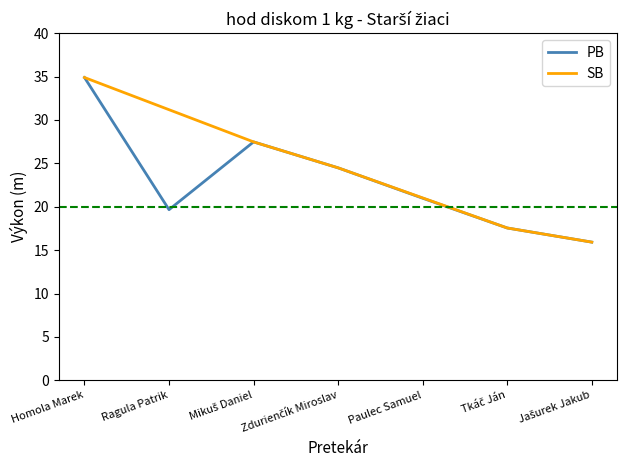

True or false: PB has a value of 34.9 at Homola Marek.

True